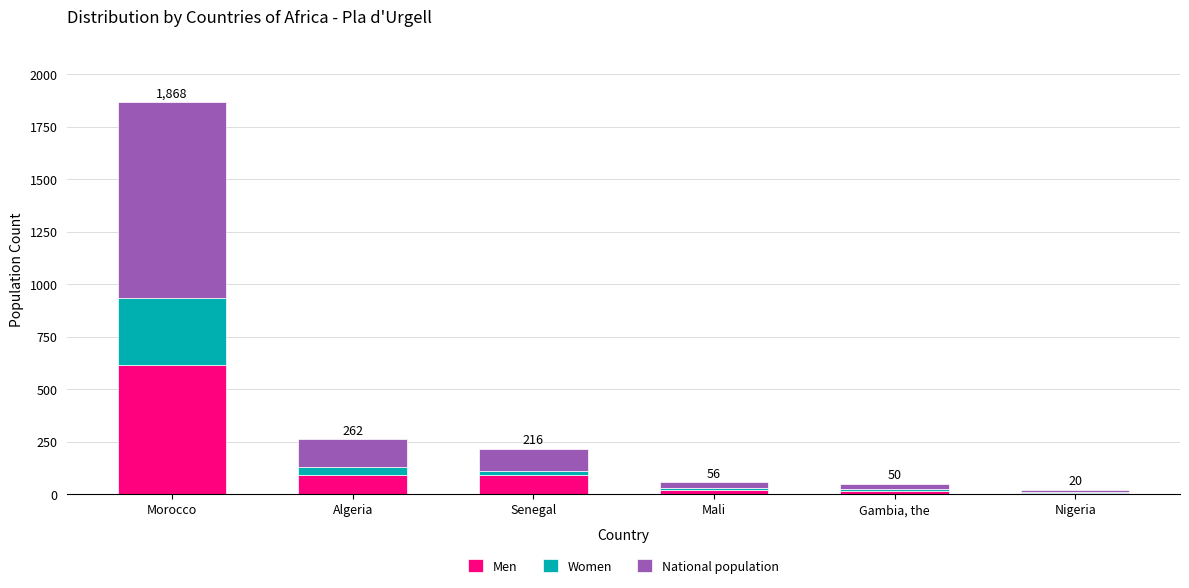

The Men series shows 617 at Morocco. True or false?

True